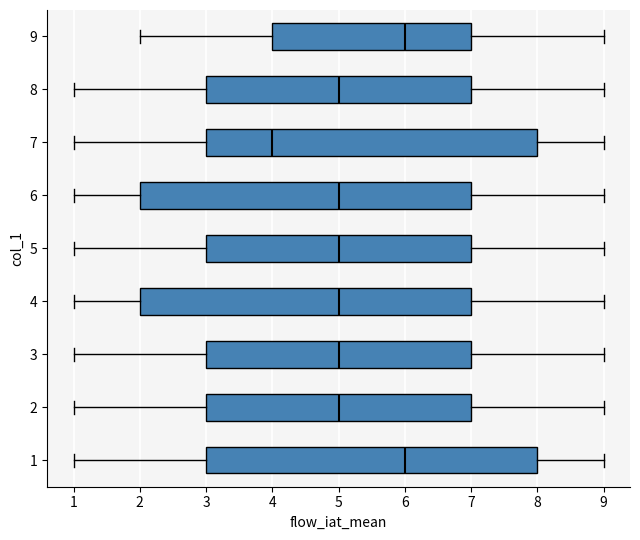

Reading bottom to top, transcribe this box plot: for each box, give where its median line is, the range the box spans, and where its two whiskers end, as read against the x-axis. The values are not printed on the chart, so give them approximately, as read against the axis.

1: median 6, box 3 to 8, whiskers 1 to 9
2: median 5, box 3 to 7, whiskers 1 to 9
3: median 5, box 3 to 7, whiskers 1 to 9
4: median 5, box 2 to 7, whiskers 1 to 9
5: median 5, box 3 to 7, whiskers 1 to 9
6: median 5, box 2 to 7, whiskers 1 to 9
7: median 4, box 3 to 8, whiskers 1 to 9
8: median 5, box 3 to 7, whiskers 1 to 9
9: median 6, box 4 to 7, whiskers 2 to 9